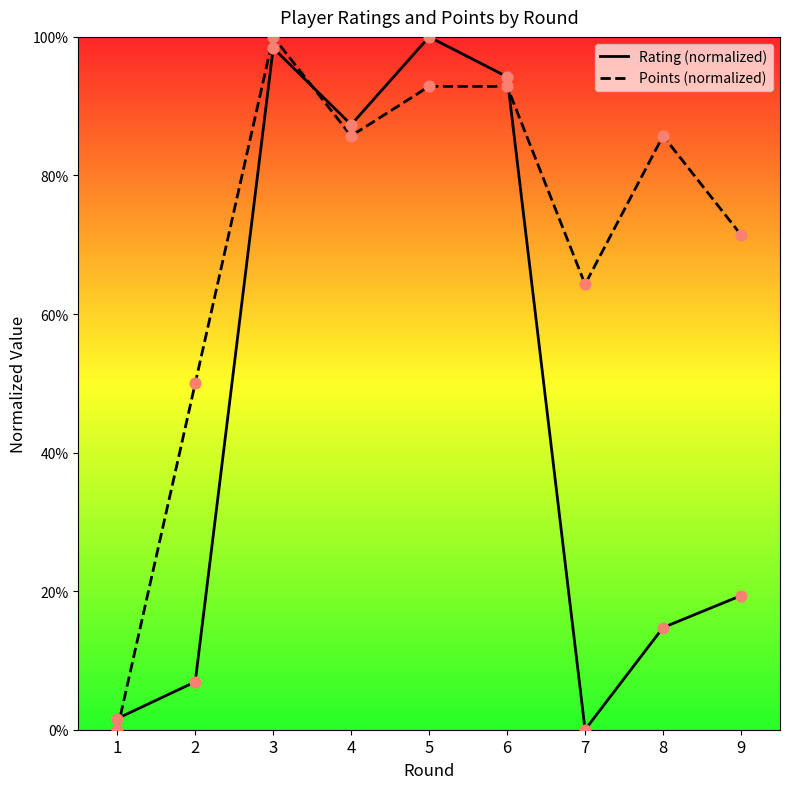

Which series reaches the maximum Y coordinate?

Rating (normalized)